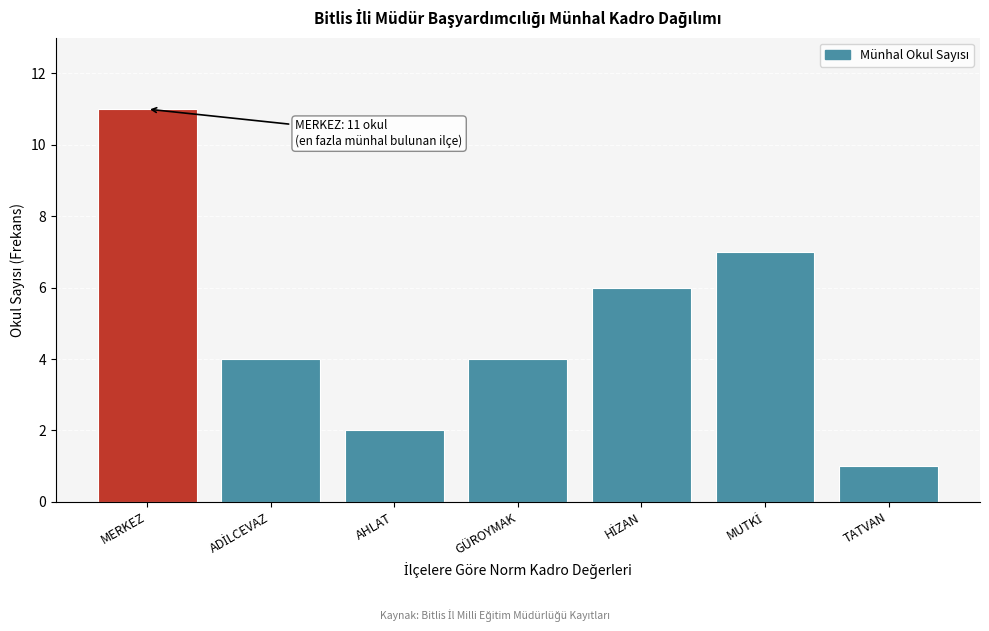

Reading left to right, transcribe all the data shown in this chart.

11	4	2	4	6	7	1